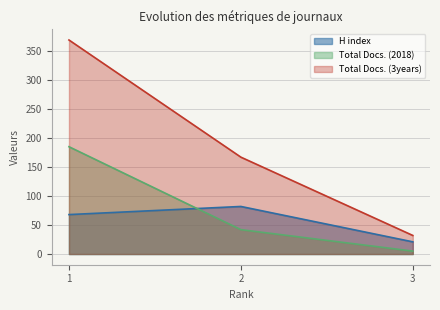

Reading left to right, extract all data points from this chart.

H index: 68	82	21
Total Docs. (2018): 185	42	5
Total Docs. (3years): 369	167	32